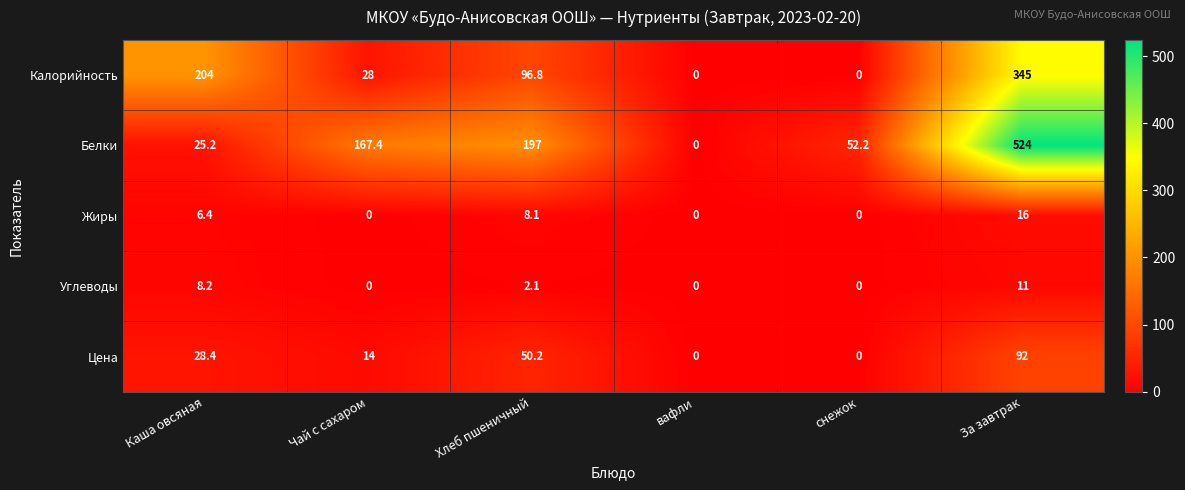

Rank the series by their maximum value, from highest to lowest.

Белки, Калорийность, Цена, Жиры, Углеводы